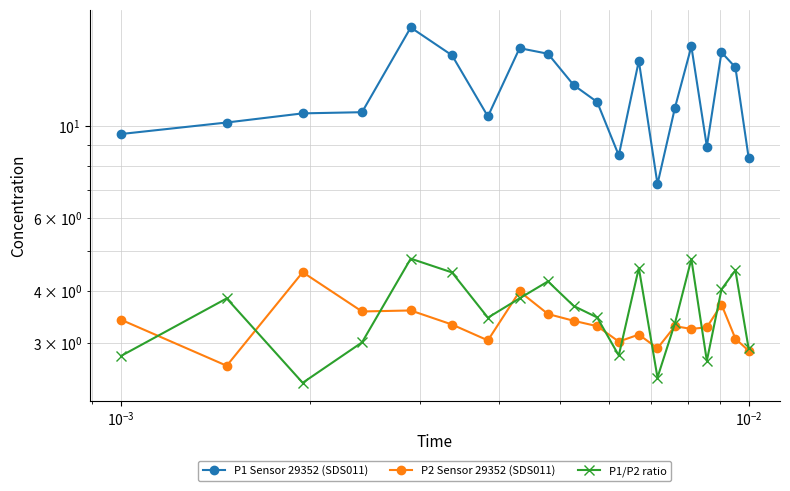

Is it true that P1/P2 ratio equals 0.5 at $\mathdefault{10^{-3}}$?

False